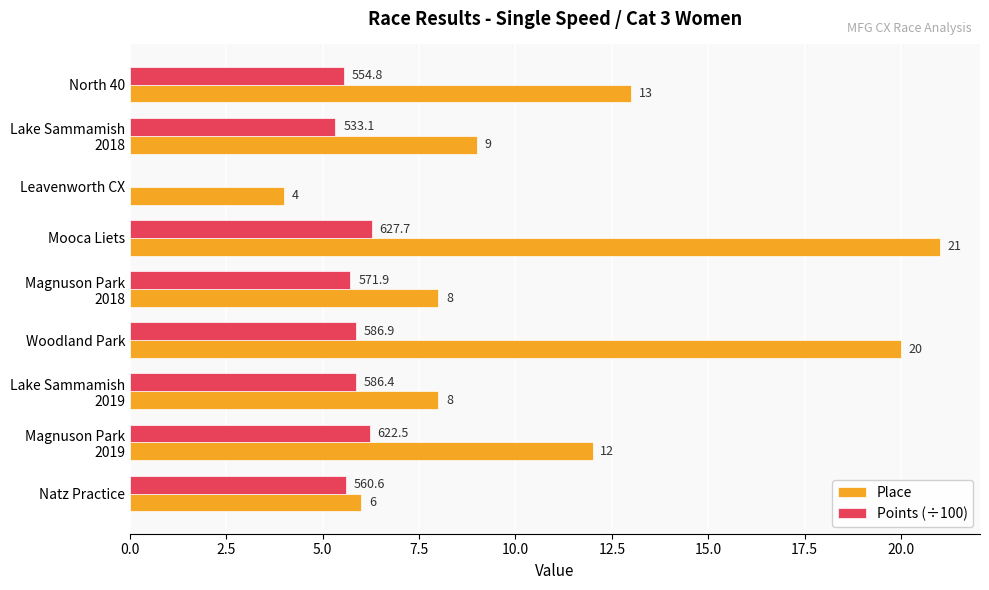

Between North 40 and Mooca Liets, which series saw the biggest shift?

Place